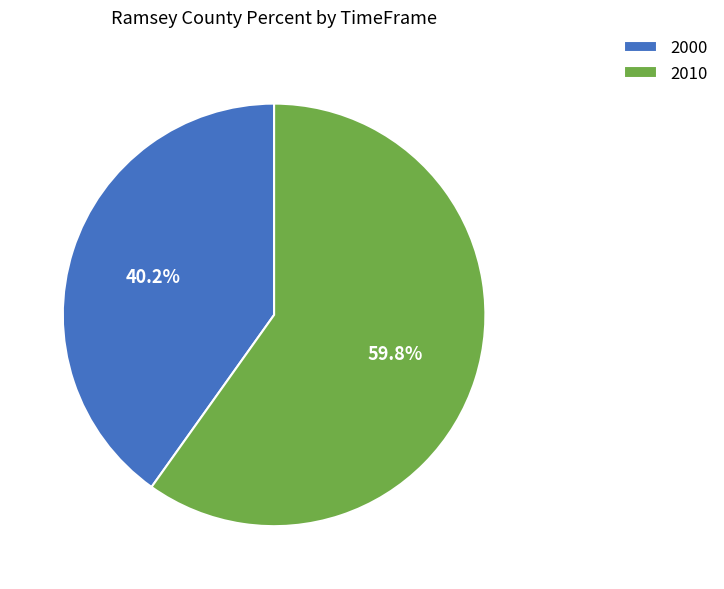

To the nearest percent, what percentage of the pie is 2000?

40%